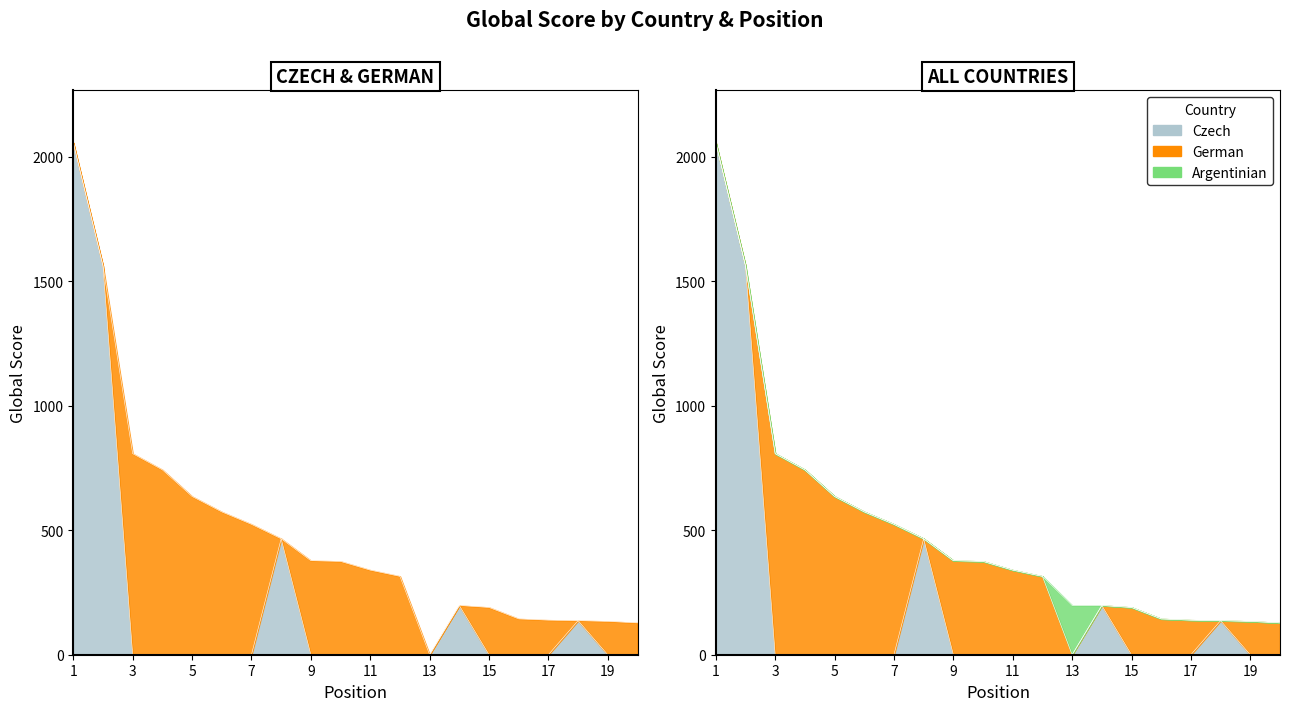

What is the change in value from 13 to 17?

-59